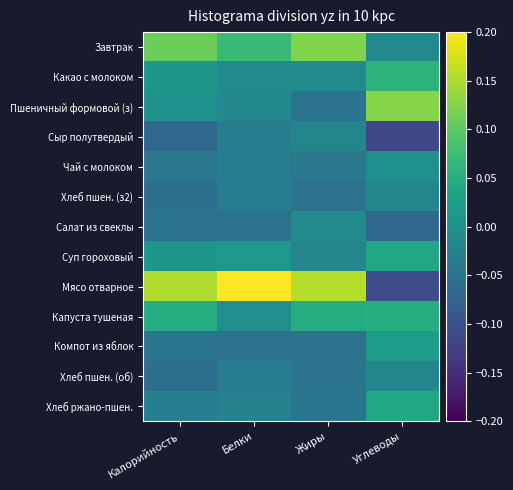

At how many categories does at least one series exceed 0?

4